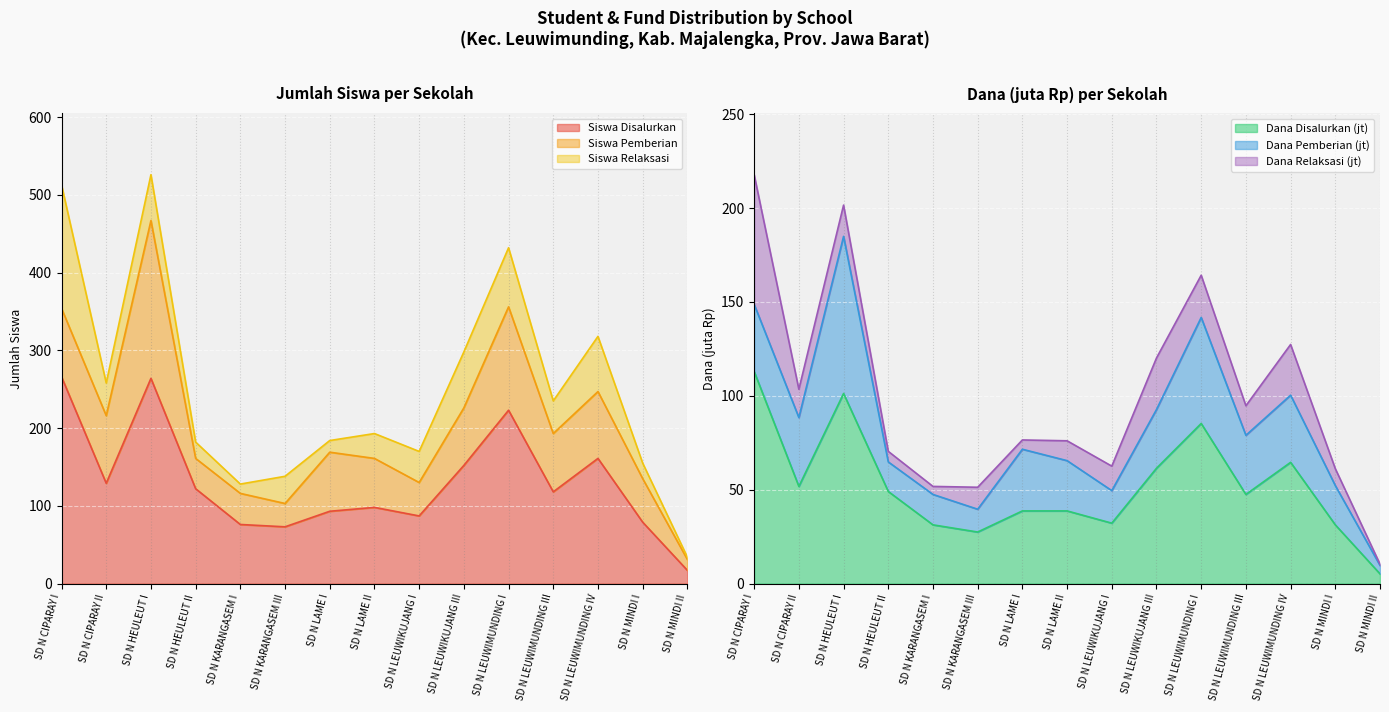

How many series are shown in this chart?

6